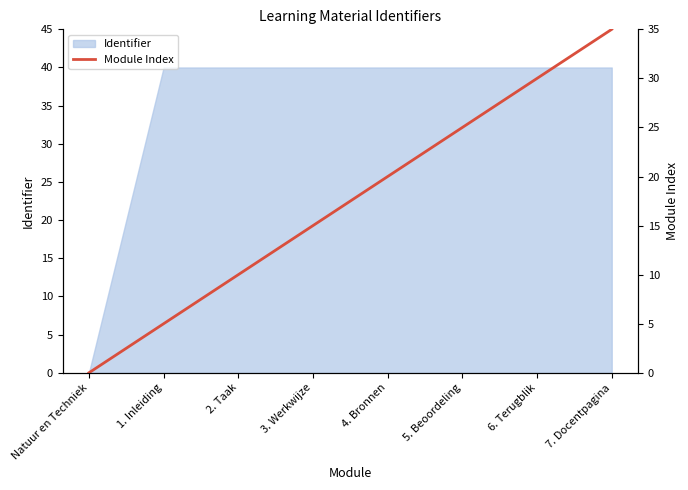

What is the label of the 2nd point from the left?

1. Inleiding